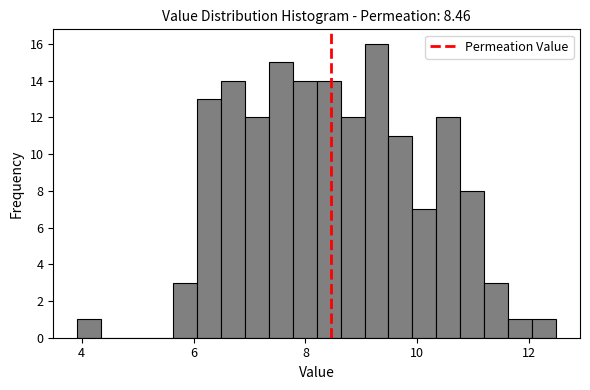

Read against the x-axis, roughly where is the centre of the tallest bar?

9.2